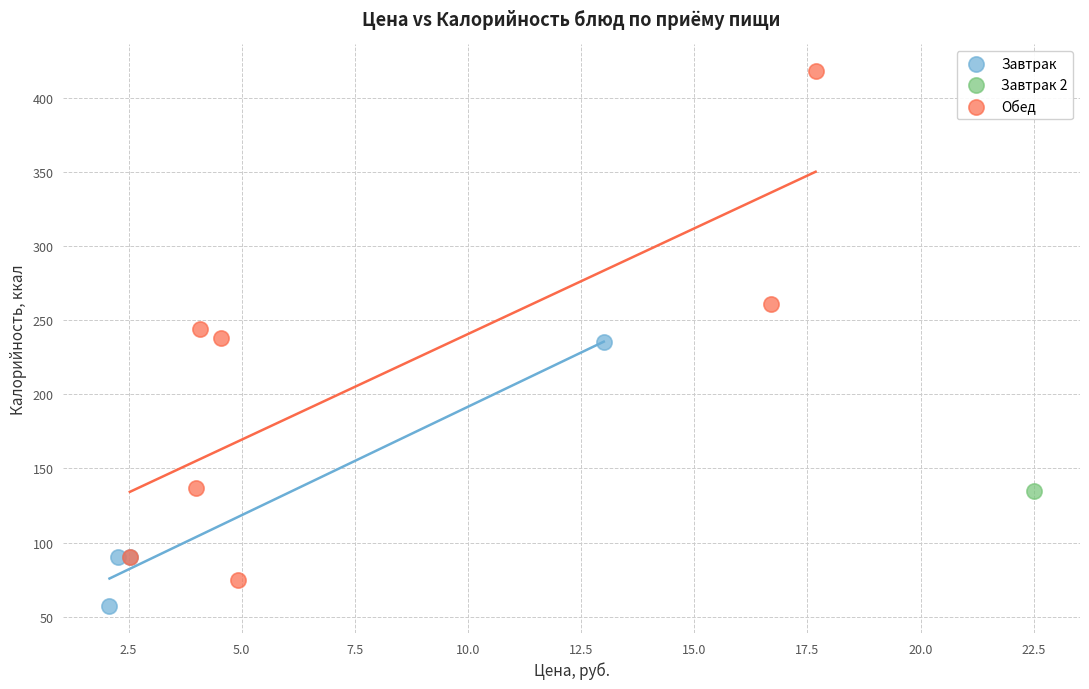

What are all the series names shown in the legend?

Завтрак, Завтрак 2, Обед